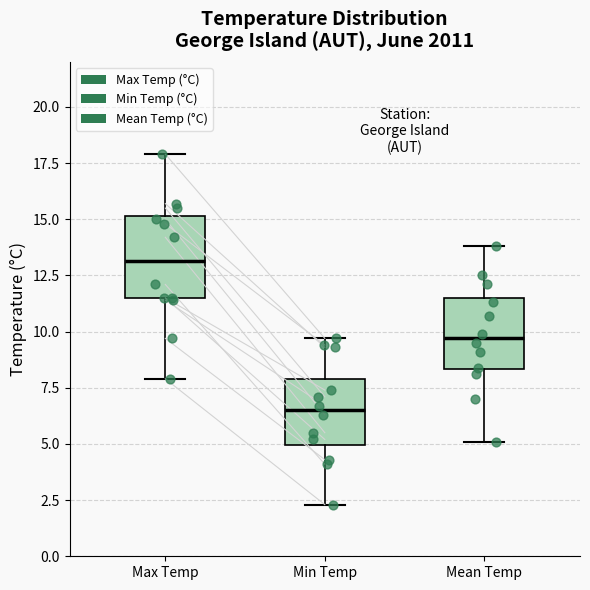

Where is the lower edge of the box for Mean Temp on the y-axis? The values are not printed on the chart, so give them approximately, as read against the axis.

8.5